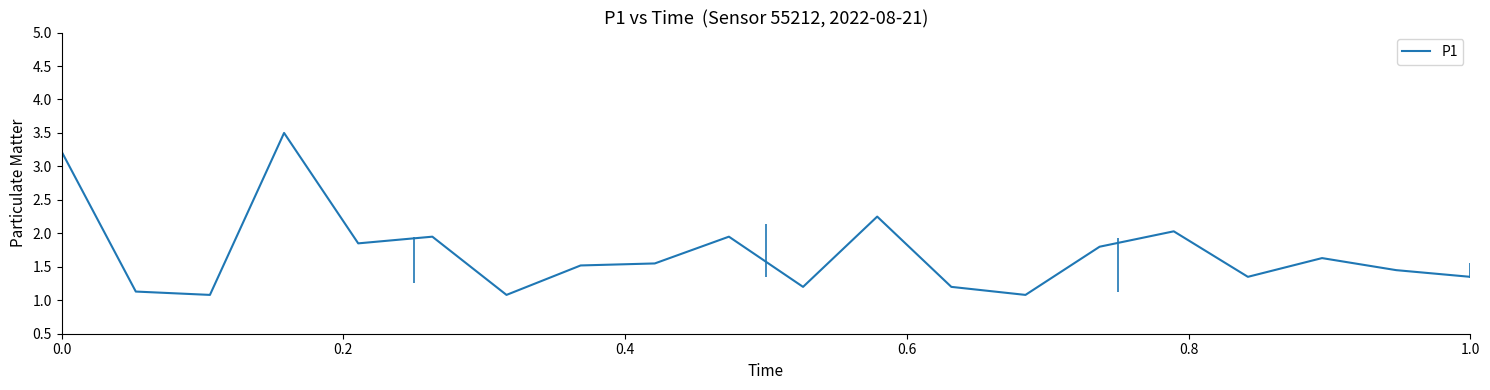

What is the maximum value shown in the chart?

3.5